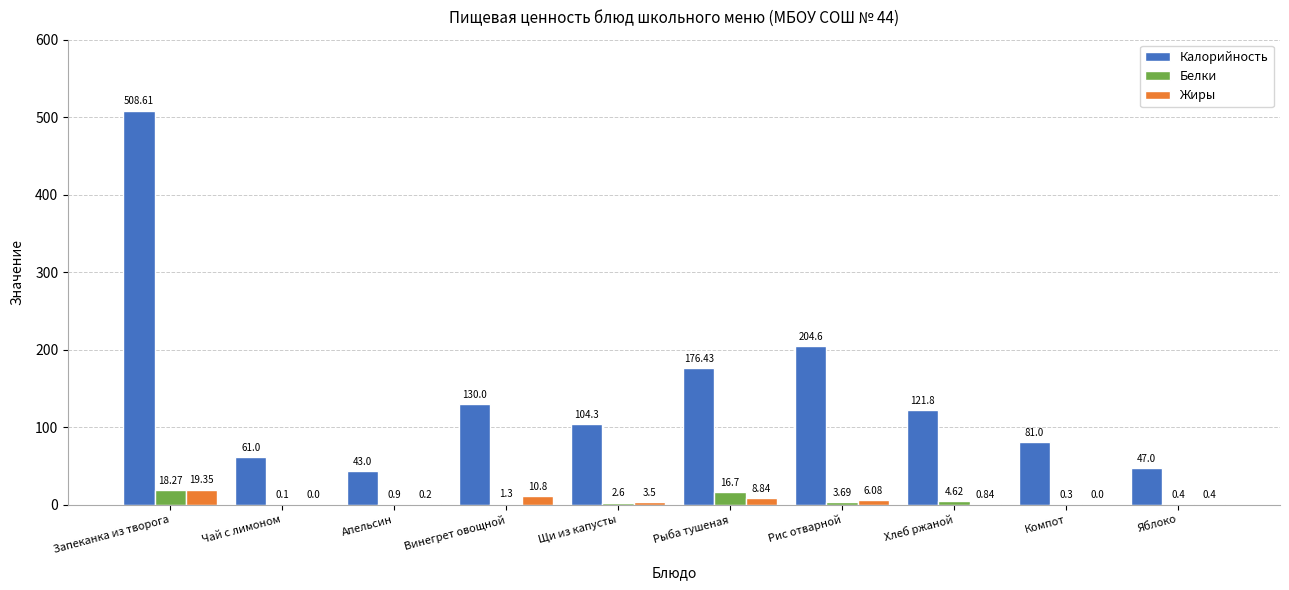

Is the value of Белки at Винегрет овощной greater than the value of Жиры at Чай с лимоном?

Yes